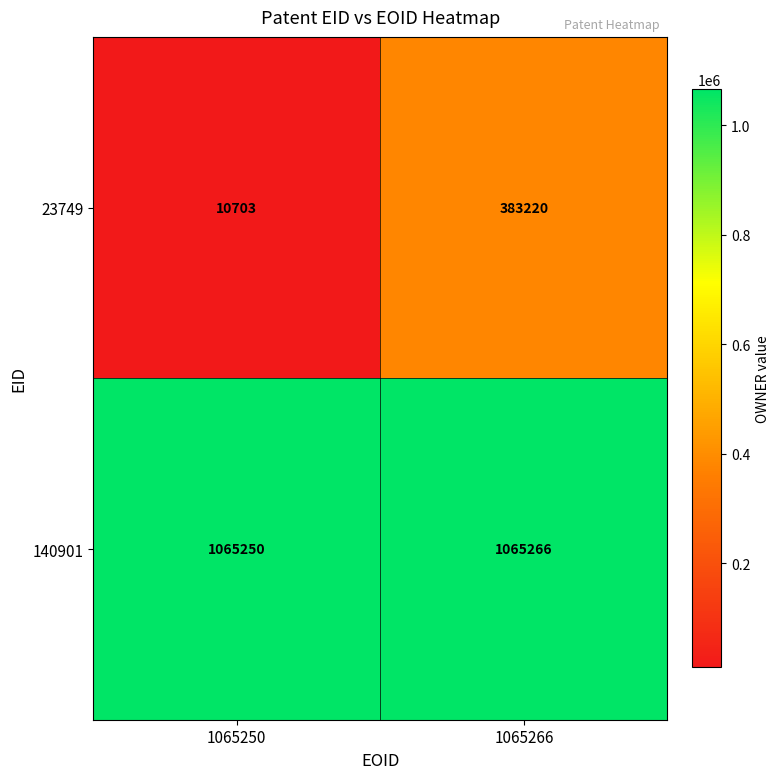

Reading left to right, extract all data points from this chart.

23749: 1065250=10703	1065266=383220
140901: 1065250=1065250	1065266=1065266